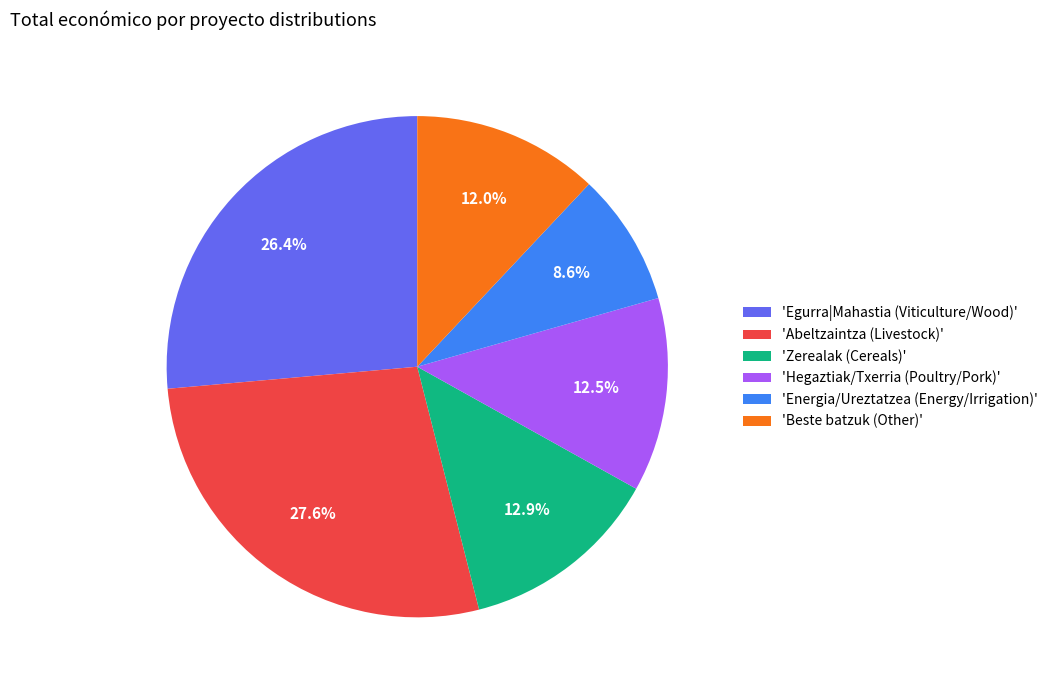

Approximately how many times larger is the value at 'Energia/Ureztatzea (Energy/Irrigation)' compared to 'Egurra|Mahastia (Viticulture/Wood)'?

0.3